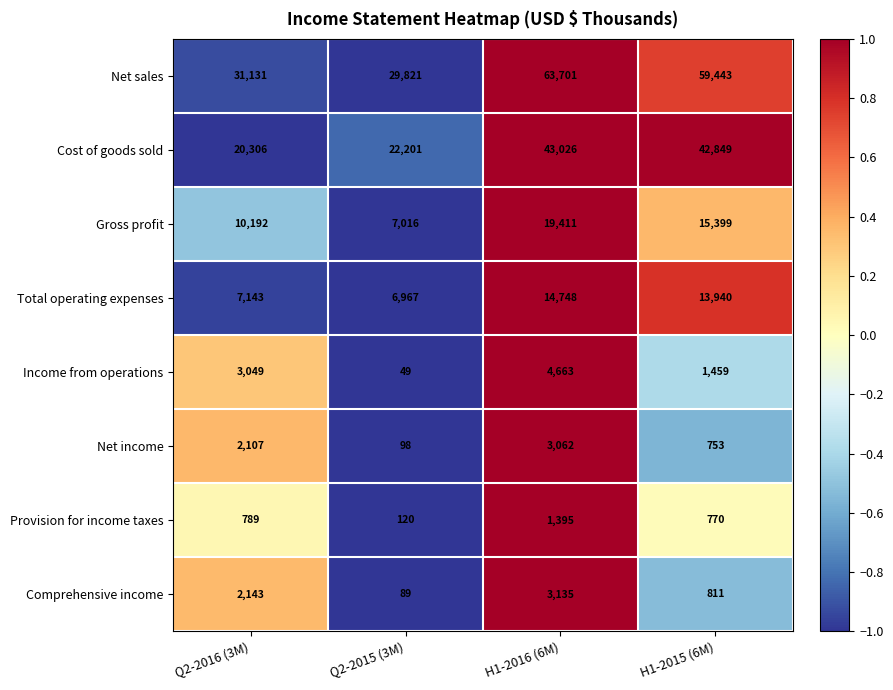

Count the number of categories in the chart.

4